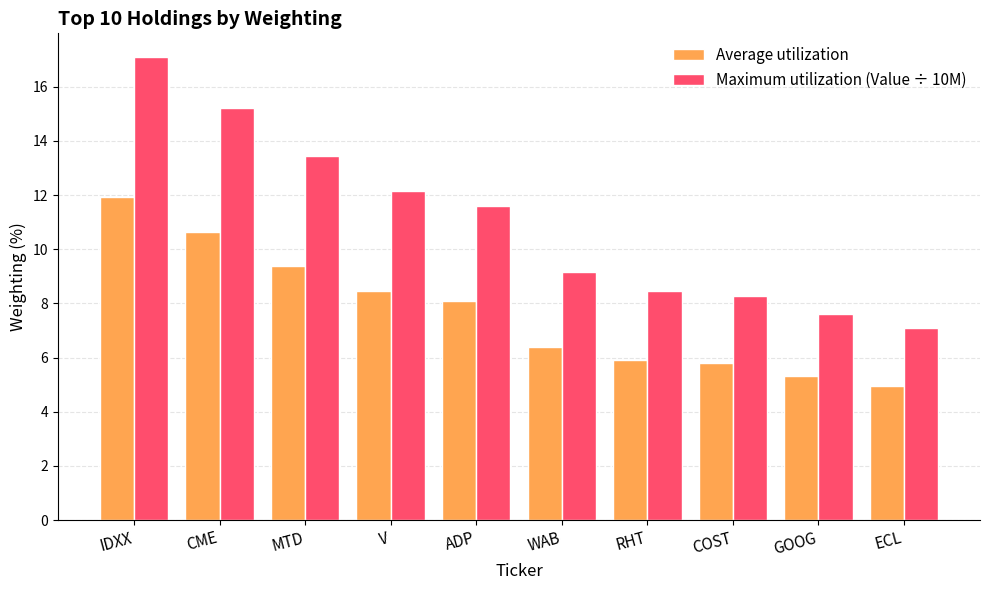

What is the minimum value shown in the chart?

4.9